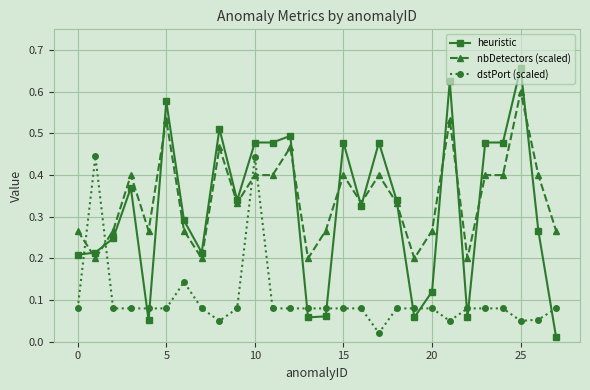

How many times do dstPort (scaled) and heuristic cross each other?

11